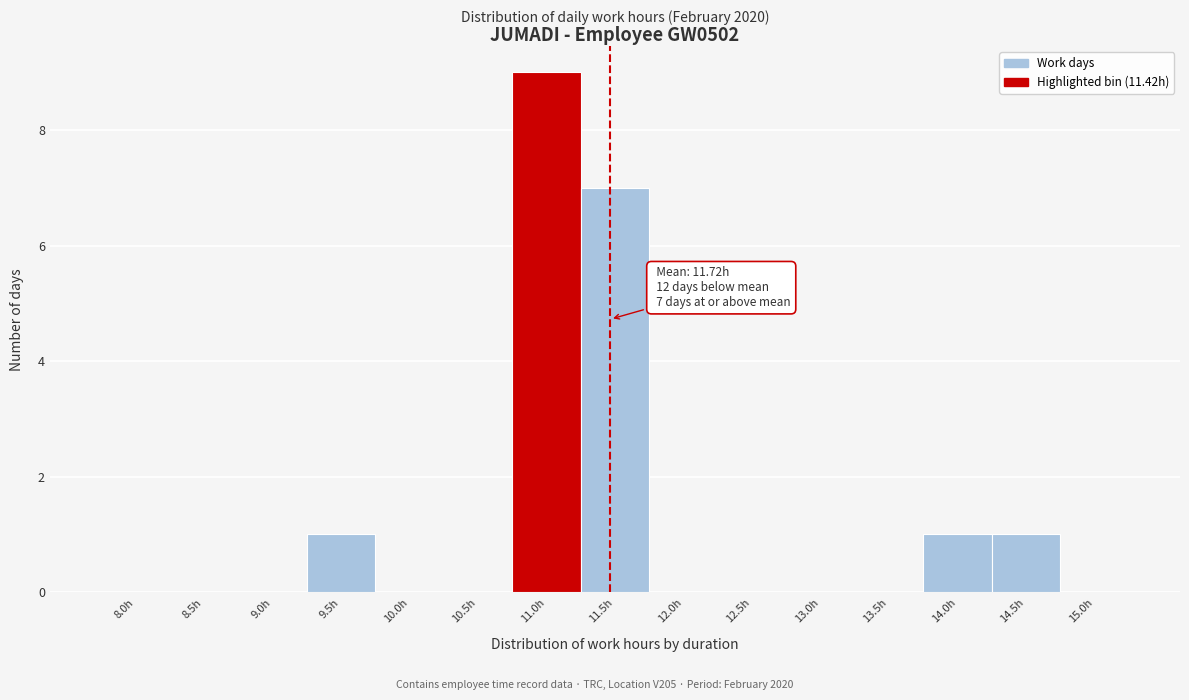

Reading left to right, what are all the values shown in this chart?

8.0h=0	8.5h=0	9.0h=0	9.5h=1	10.0h=0	10.5h=0	11.0h=9	11.5h=7	12.0h=0	12.5h=0	13.0h=0	13.5h=0	14.0h=1	14.5h=1	15.0h=0